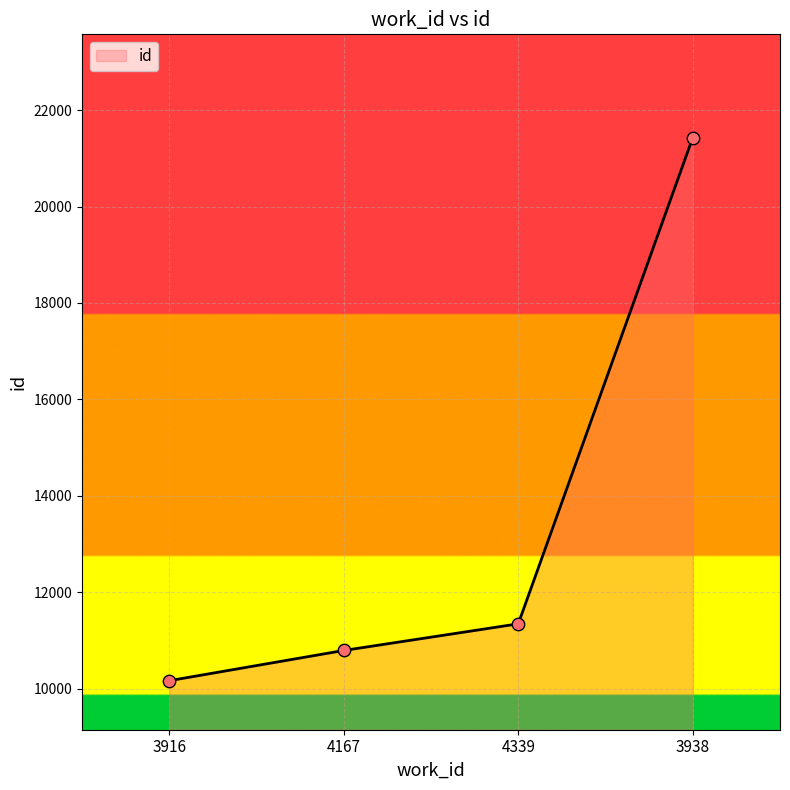

Approximately how many times larger is the value at 3938 compared to 3916?

2.1